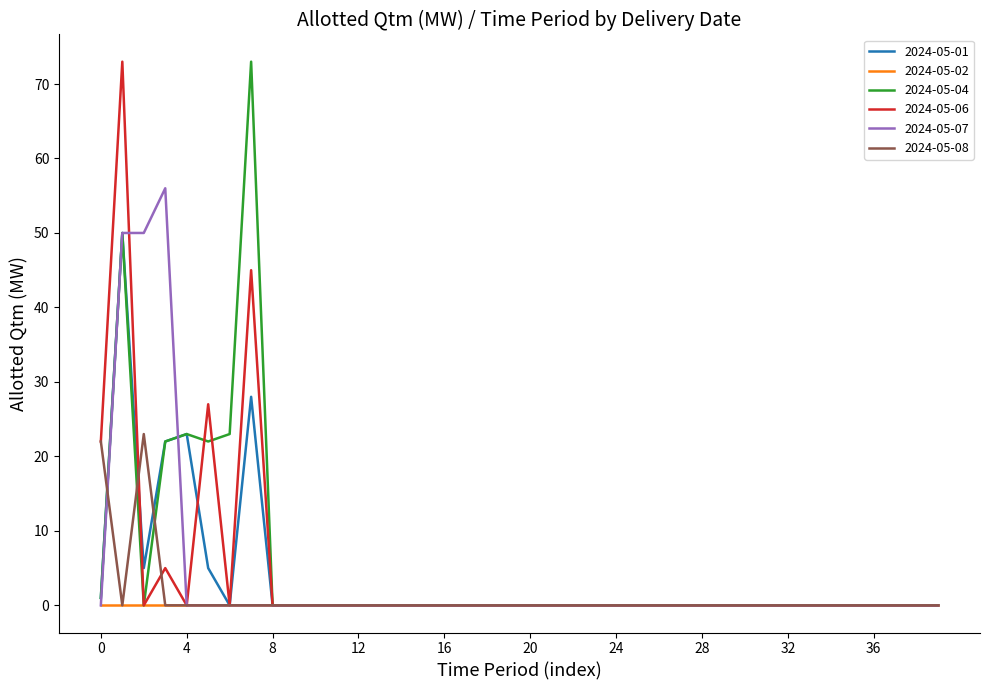

What is the maximum value for 2024-05-04?

73